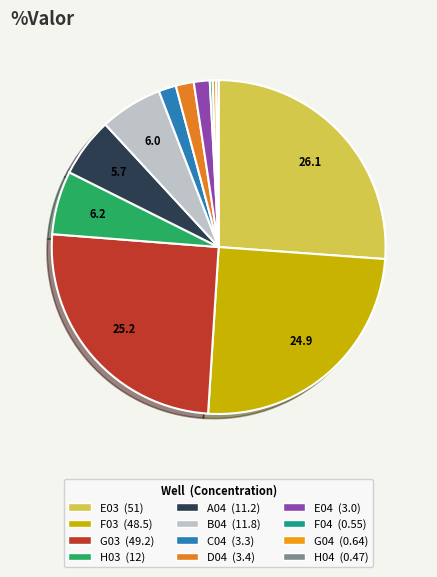

Which slice is the largest?

E03